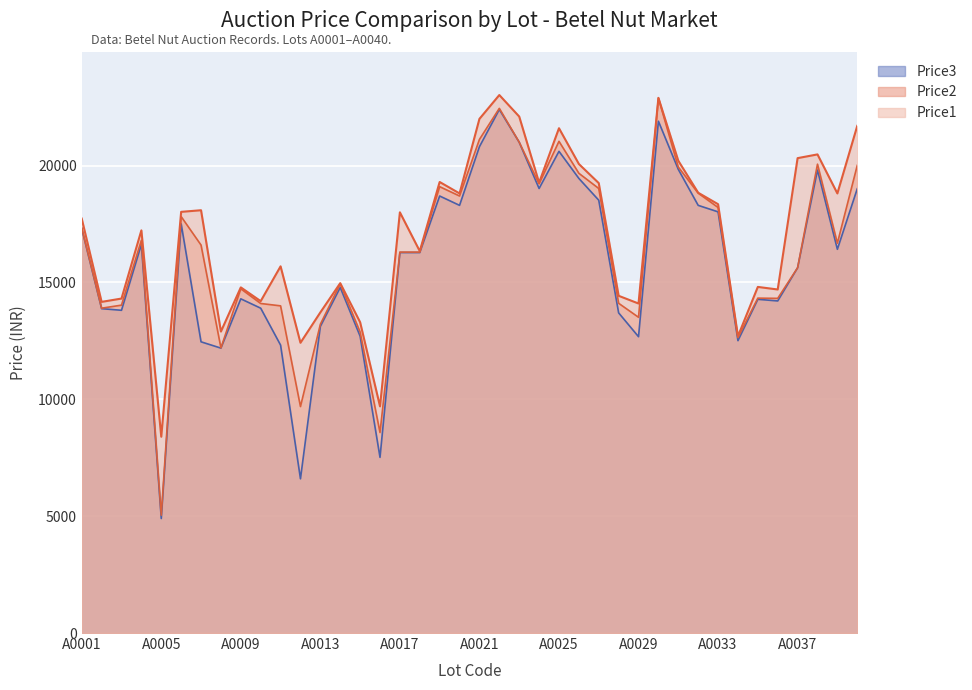

True or false: Price2 and Price1 cross at least once.

False